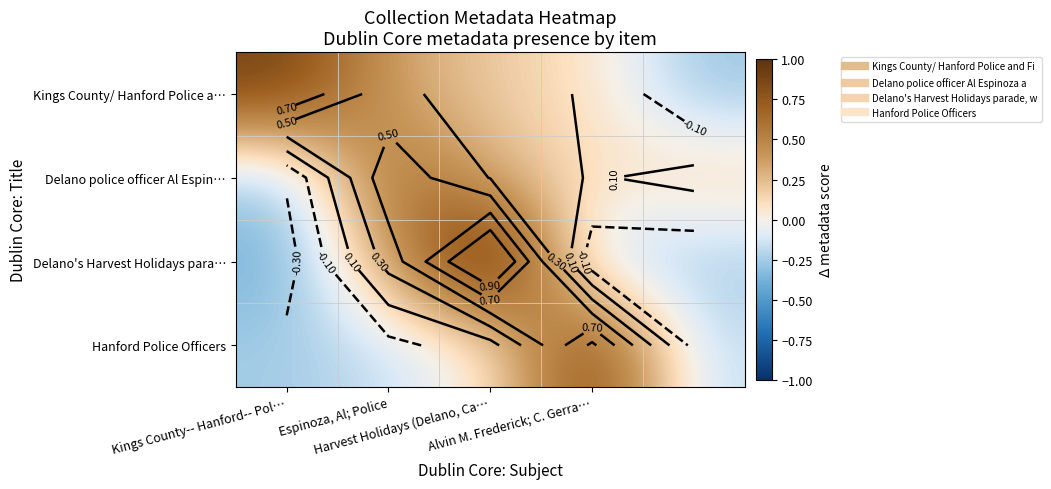

At which category is the sum across all series the highest?

Harvest Holidays (Delano, Ca…